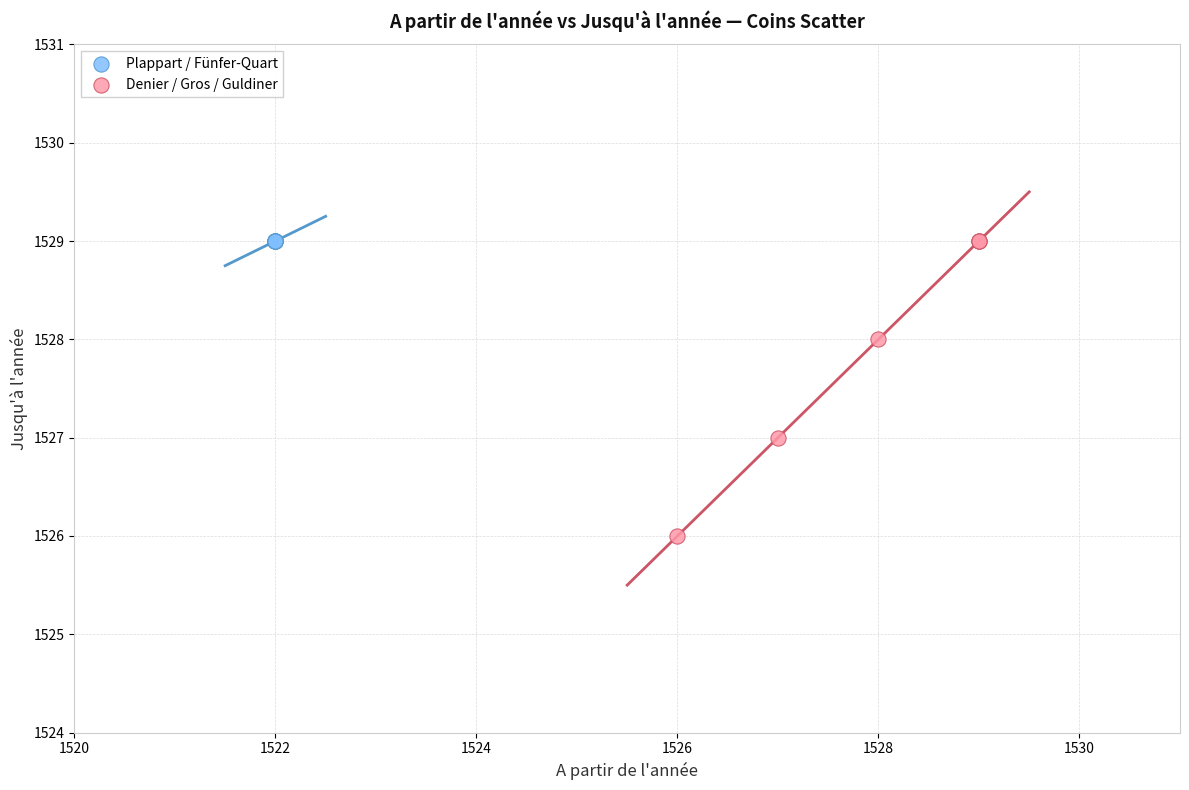

Which series contains the lowest Y value?

Denier / Gros / Guldiner